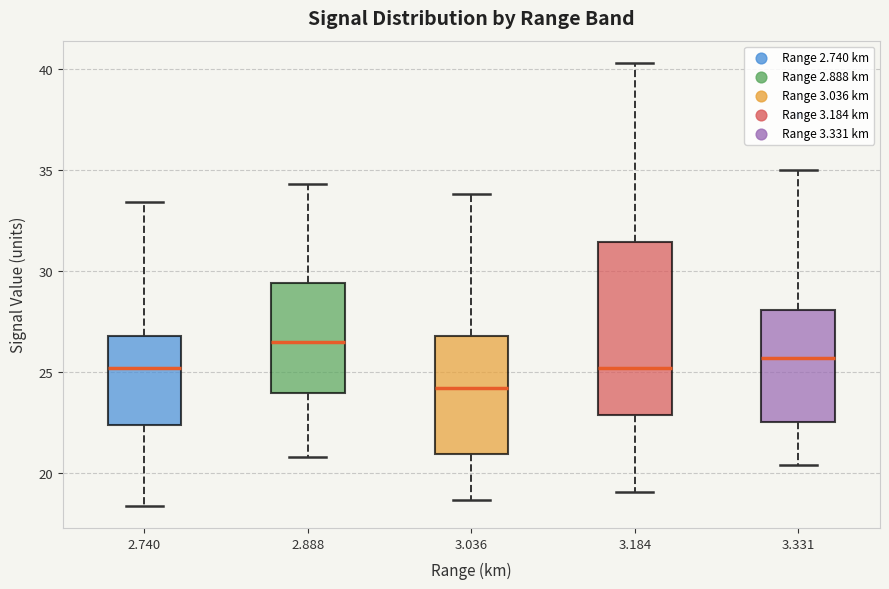

Reading left to right, read every box against the y-axis: the position of its median line, the range the box covers, and the ends of its whiskers. The values are not printed on the chart, so give them approximately, as read against the axis.

2.740: median 25.0, box 22.5 to 27.0, whiskers 18.5 to 33.5
2.888: median 26.5, box 24.0 to 29.5, whiskers 21.0 to 34.5
3.036: median 24.0, box 21.0 to 27.0, whiskers 18.5 to 34.0
3.184: median 25.0, box 23.0 to 31.5, whiskers 19.0 to 40.5
3.331: median 25.5, box 22.5 to 28.0, whiskers 20.5 to 35.0